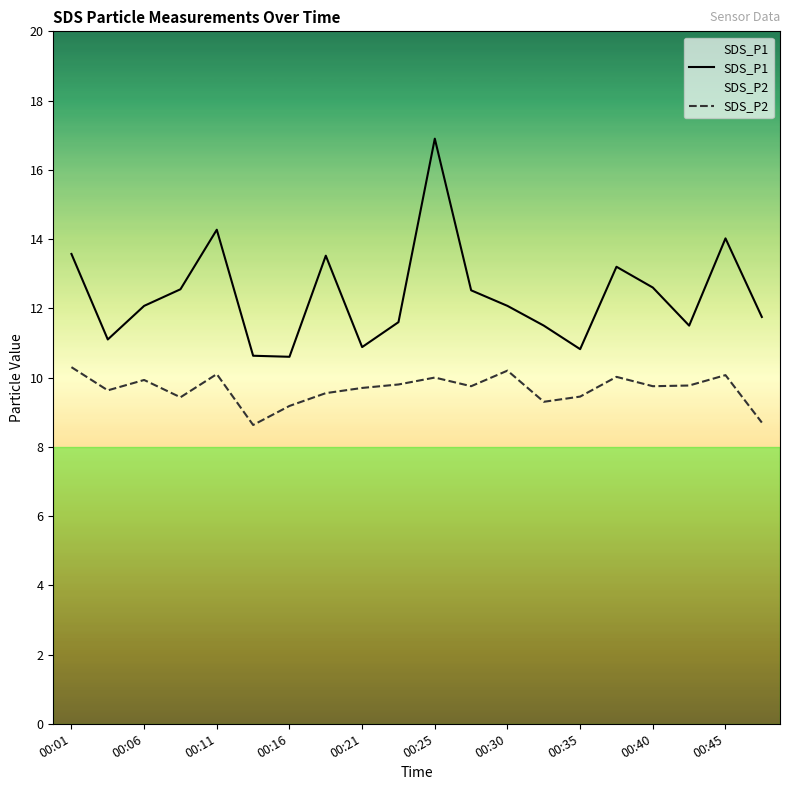

True or false: SDS_P2 and SDS_P1 cross at least once.

False